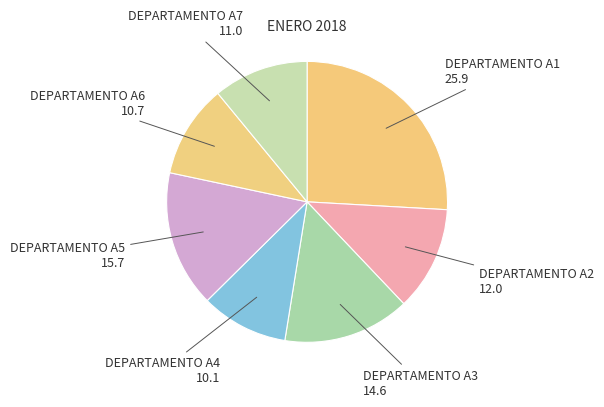

Count the number of slices in the pie.

7